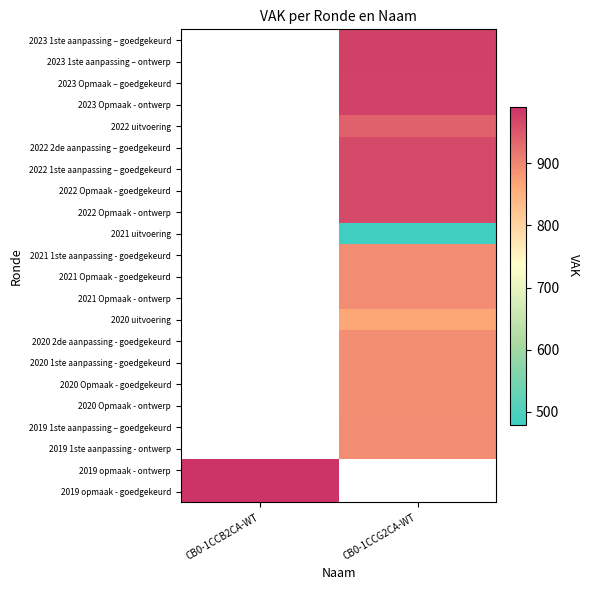

At which category does the chart reach its minimum across all series?

CB0-1CCG2CA-WT